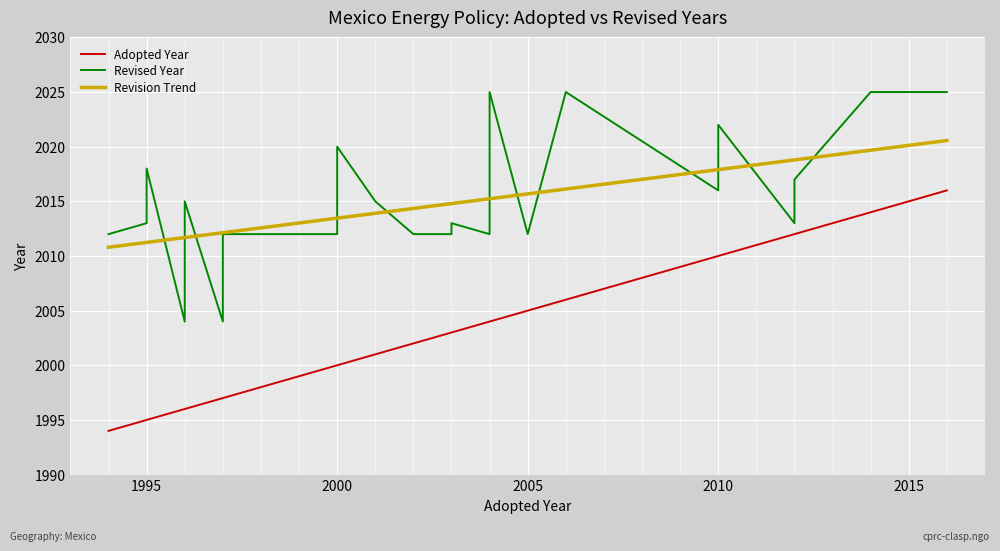

What is the highest value of the Revision Trend series?

2020.6